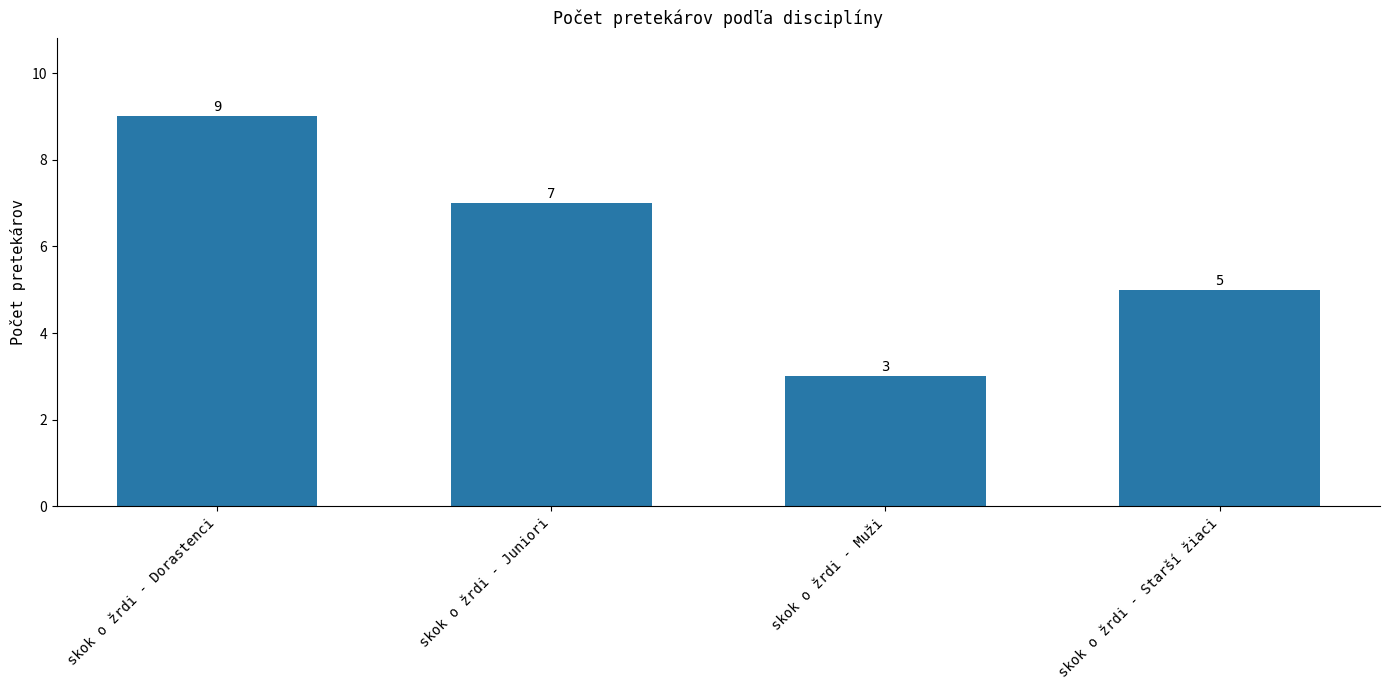

List the labels in order of value, largest first.

skok o žrdi - Dorastenci, skok o žrdi - Juniori, skok o žrdi - Starší žiaci, skok o žrdi - Muži